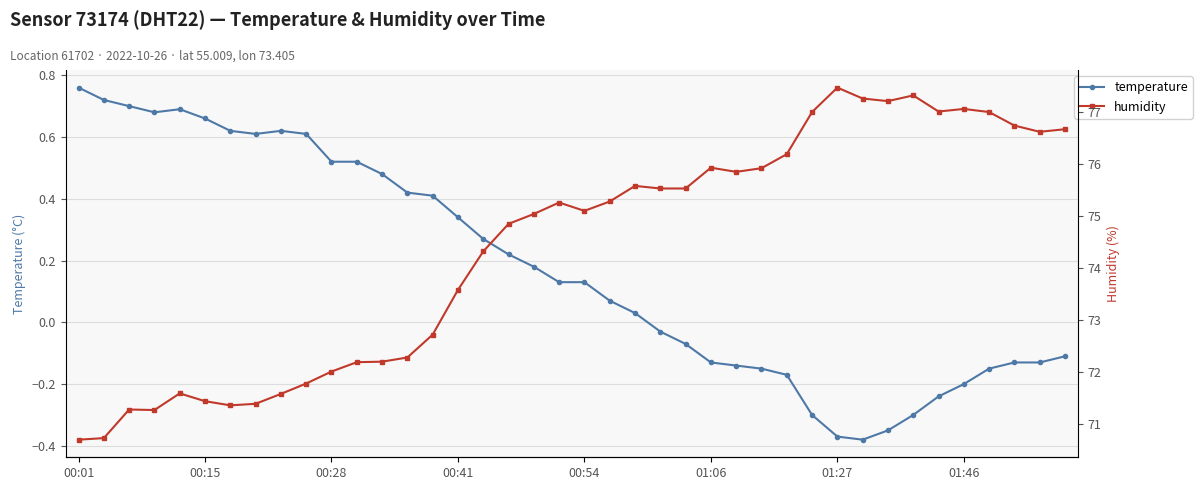

Where is humidity nearest to the value 74?

16